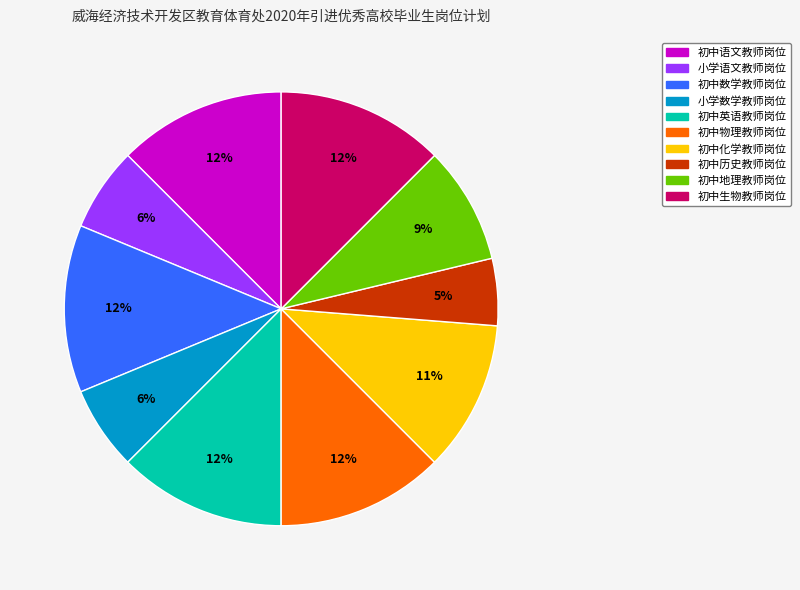

To the nearest percent, what percentage of the pie is 初中英语教师岗位?

12%